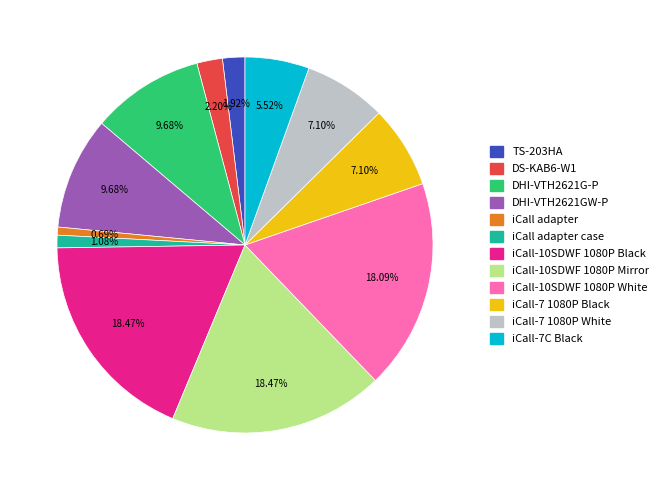

Is there a majority slice in this chart?

No